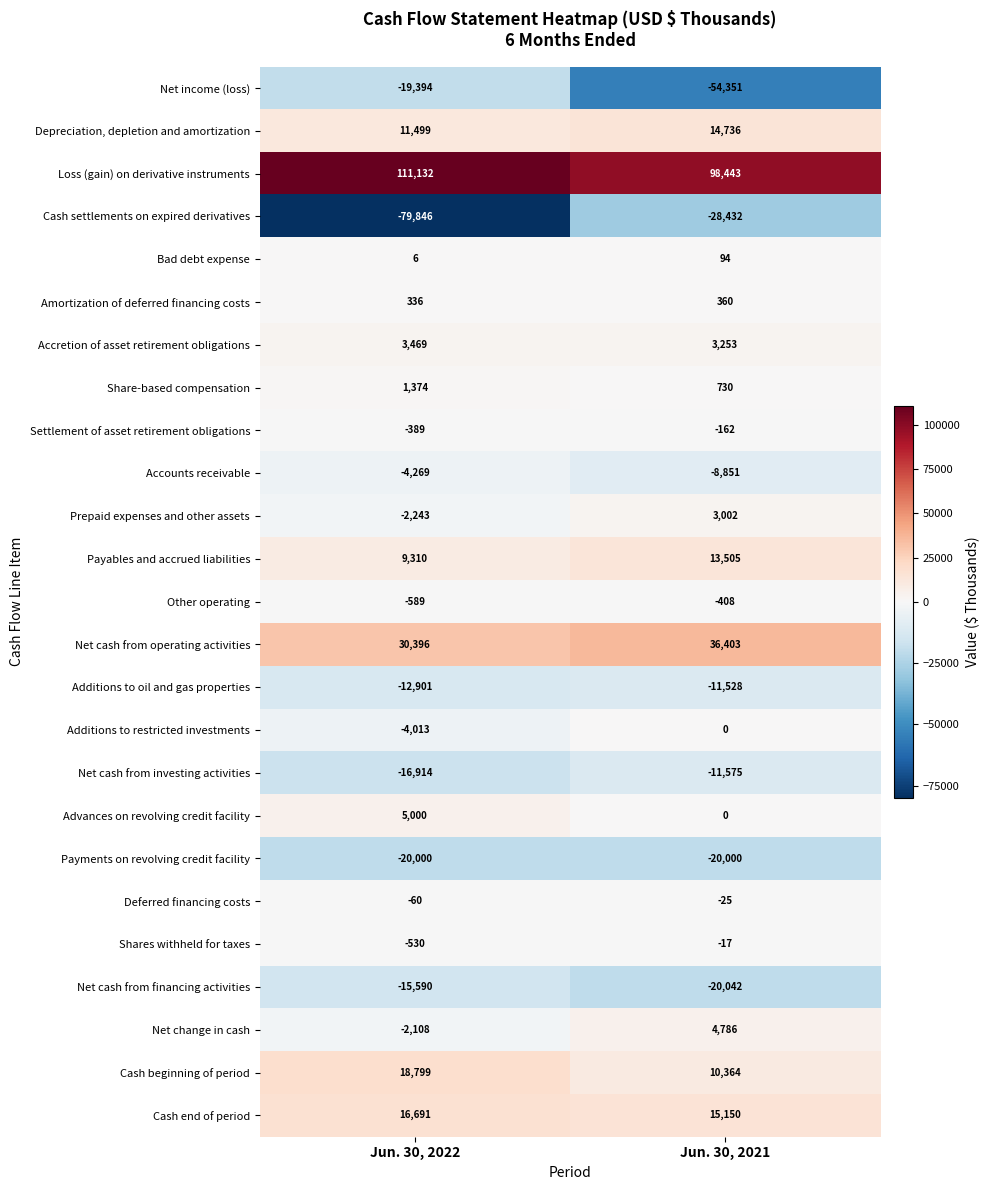

Read the Net cash from financing activities value at Jun. 30, 2021, to the nearest 100.

-20000